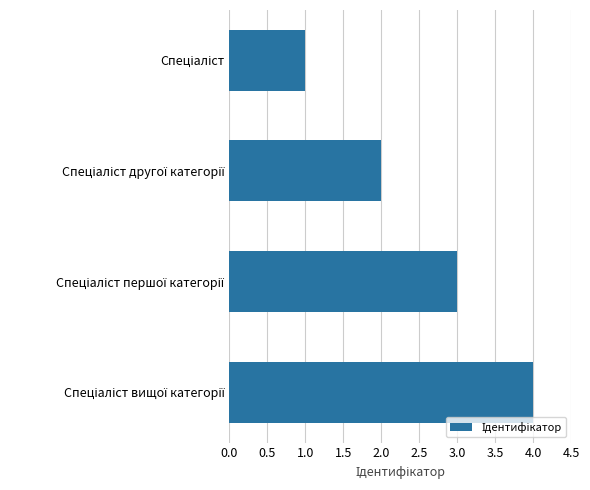

What is the greatest value displayed?

4